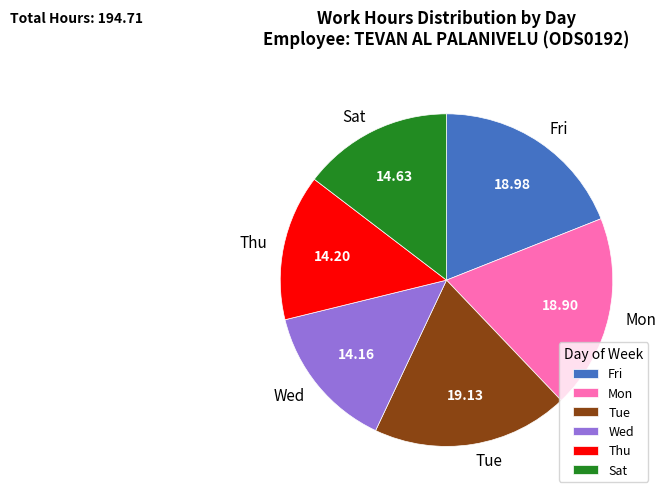

Do Sat and Tue together represent more than half of the pie?

No